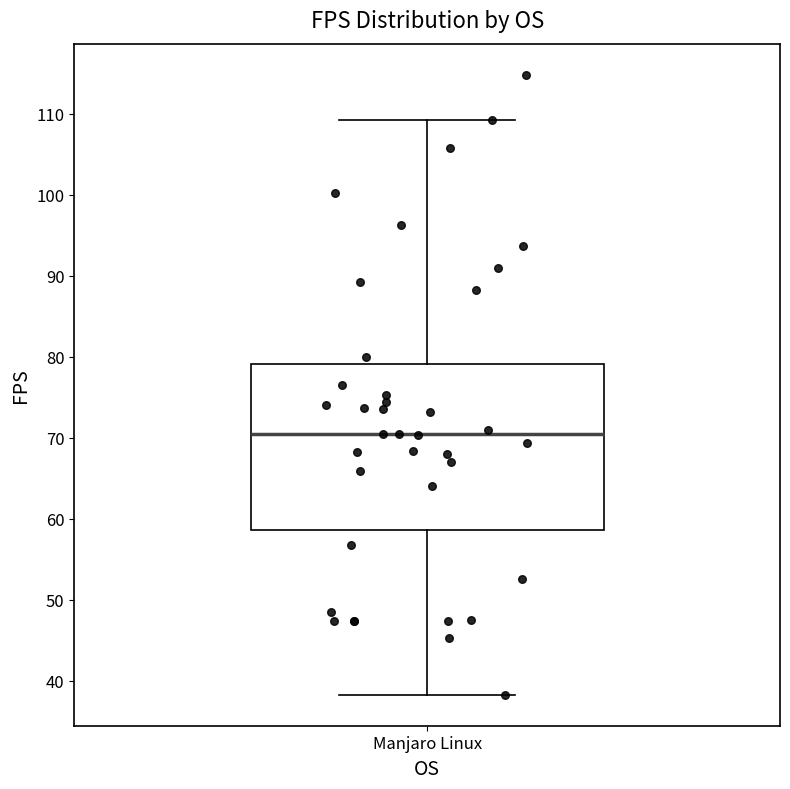

Transcribe this box plot: give where the median line is, the range the box spans, and where the two whiskers end, as read against the y-axis. The values are not printed on the chart, so give them approximately, as read against the axis.

median 70, box 59 to 79, whiskers 38 to 109